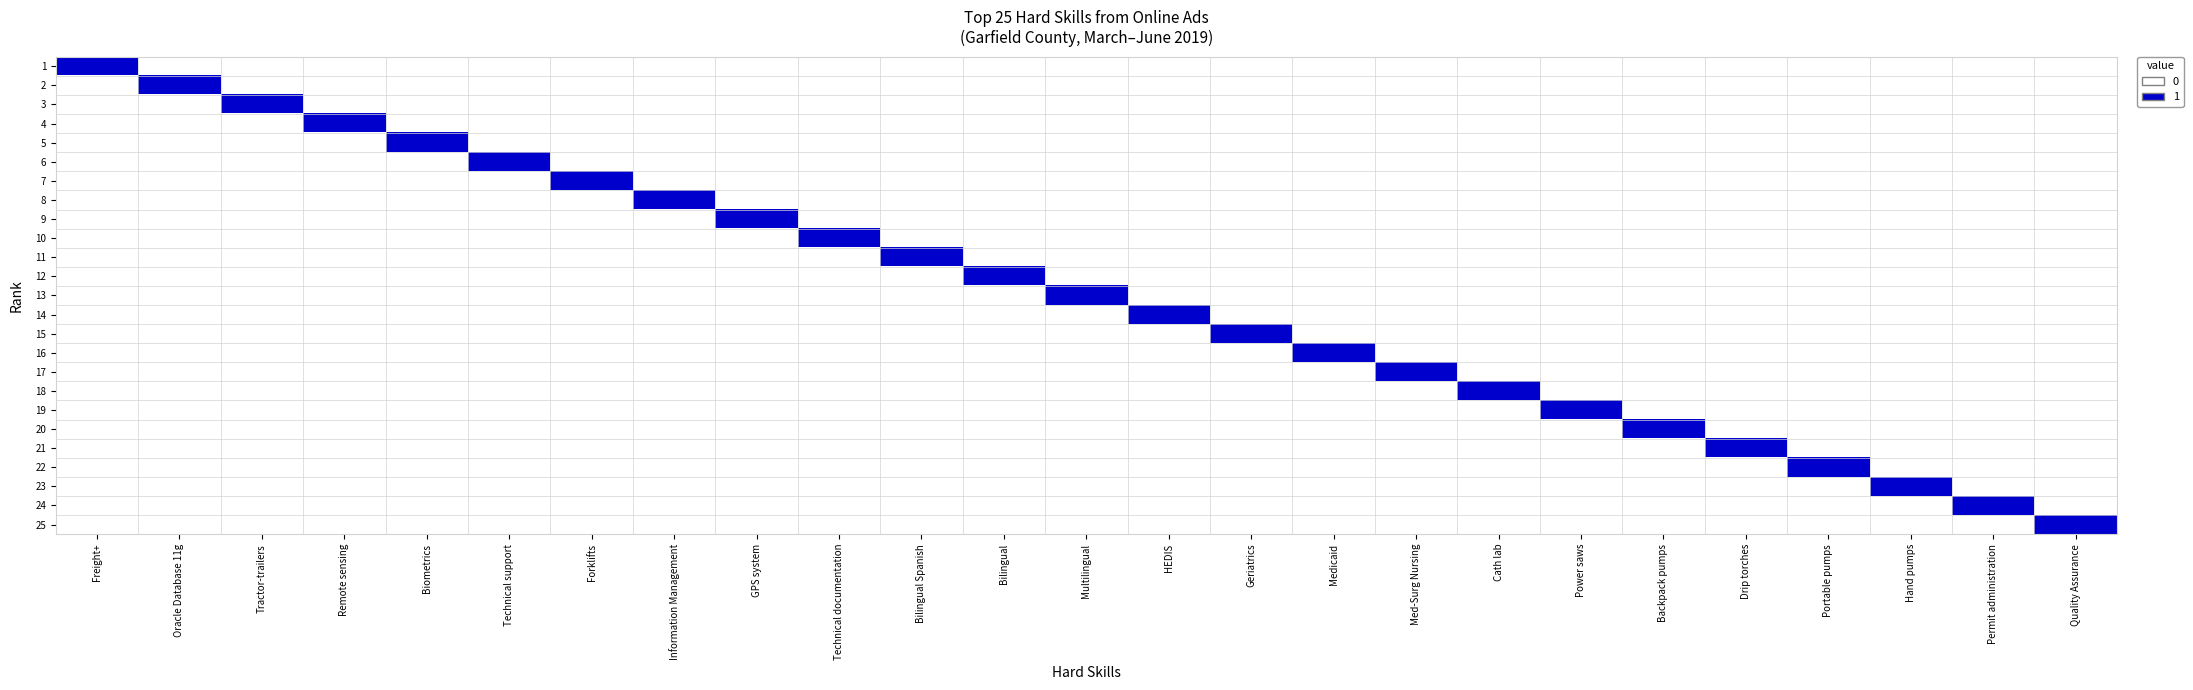

What is the total value across all series at Medicaid?

1